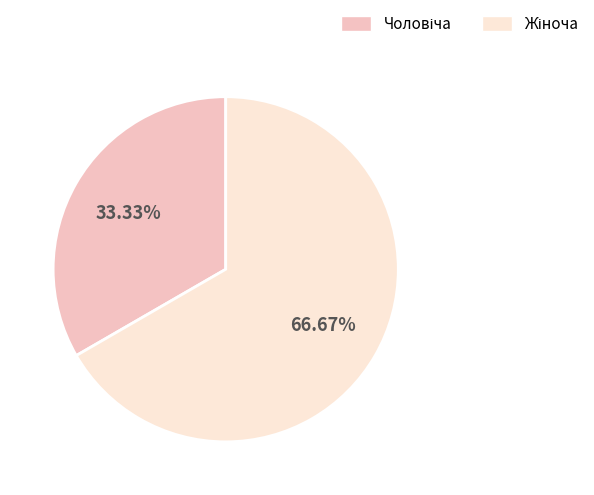

Does any single category account for the majority?

Yes